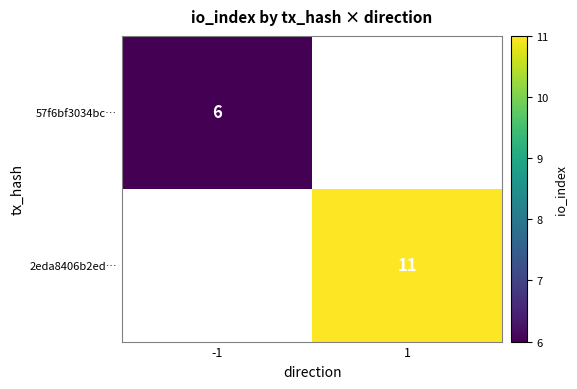

The 2eda8406b2ed… series shows 11 at 1. True or false?

True